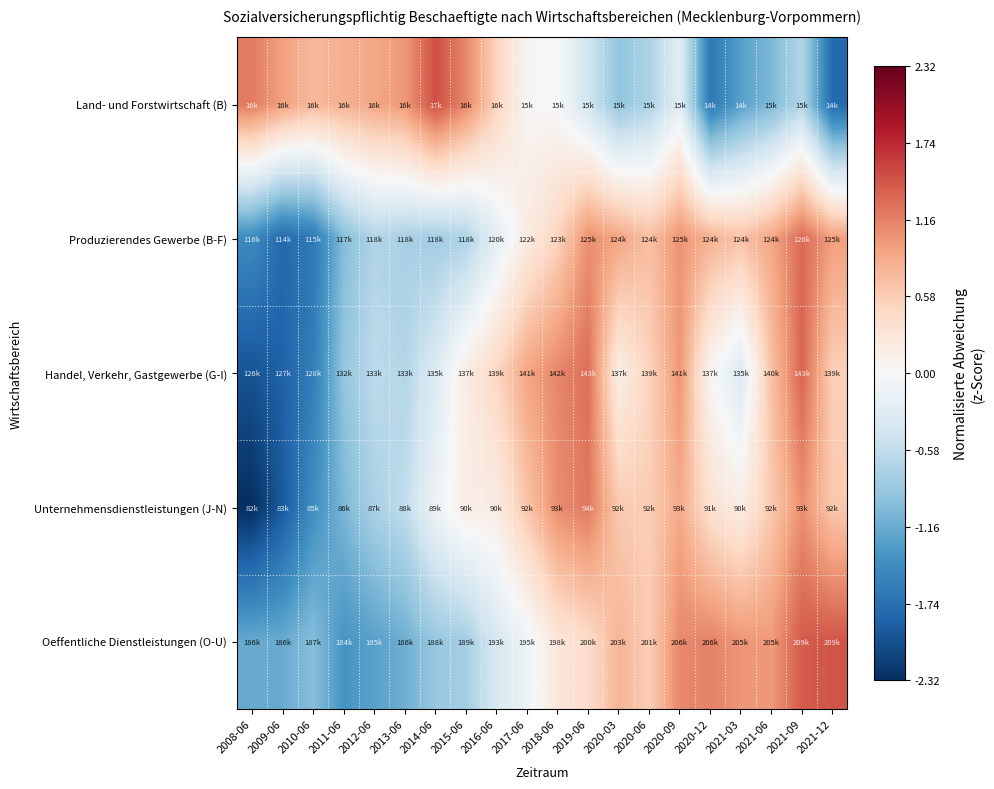

Between 2018-06 and 2020-12, which is larger?

2018-06